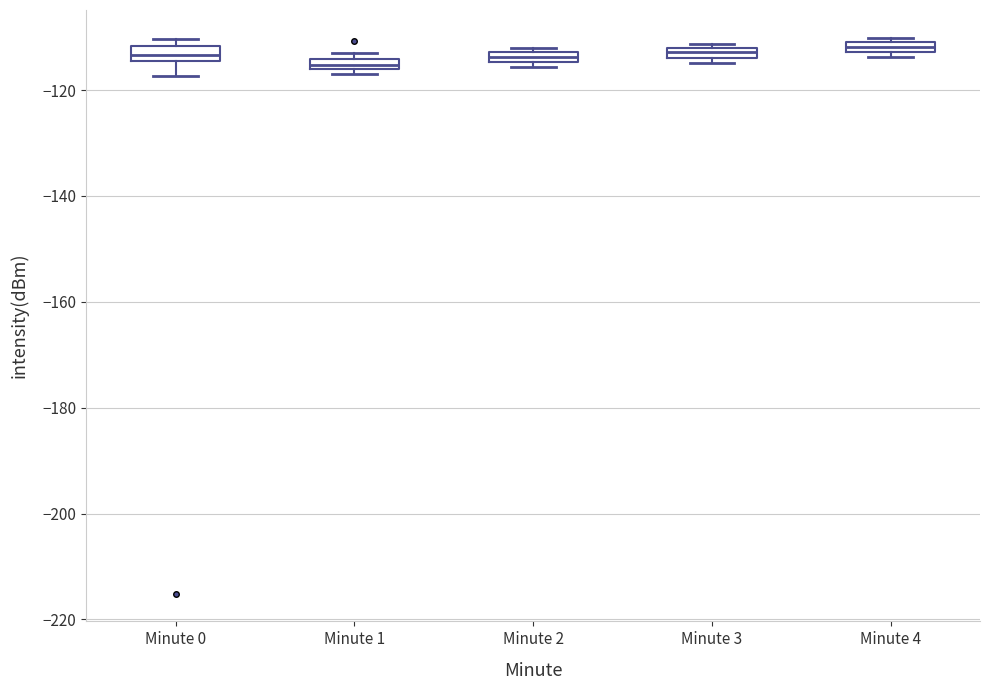

Where is the upper edge of the box for Minute 4 on the y-axis? The values are not printed on the chart, so give them approximately, as read against the axis.

-110